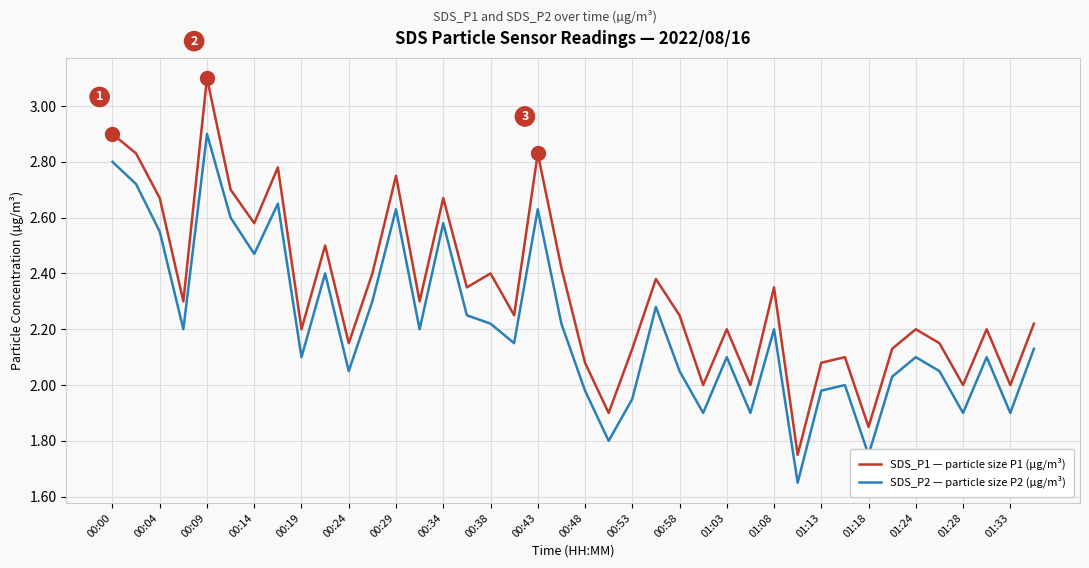

Which series has the widest spread of values?

SDS_P1 — particle size P1 (µg/m³)